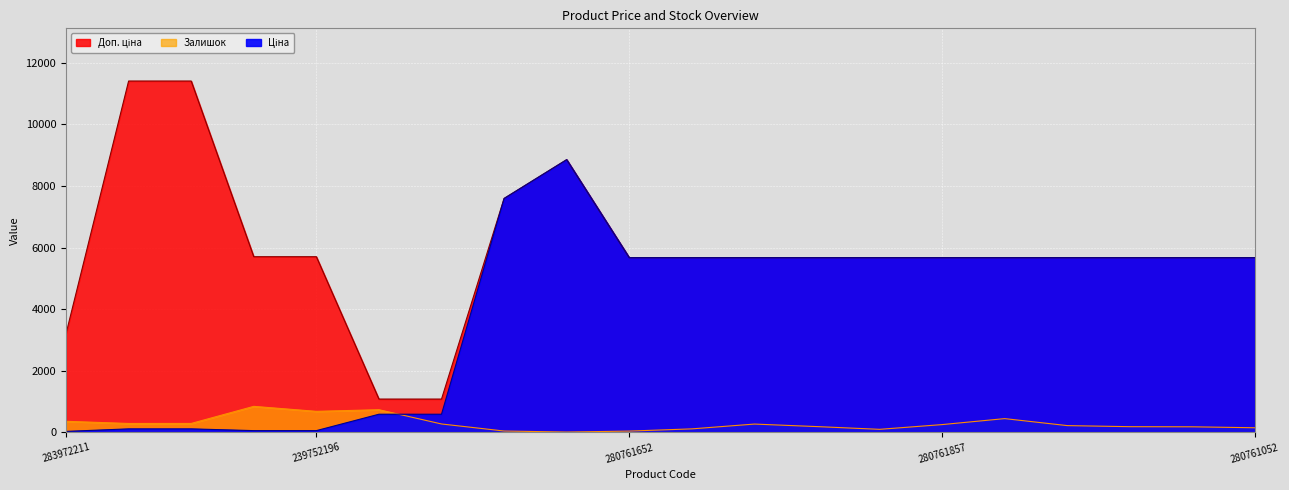

What is the smallest value displayed?

11.0